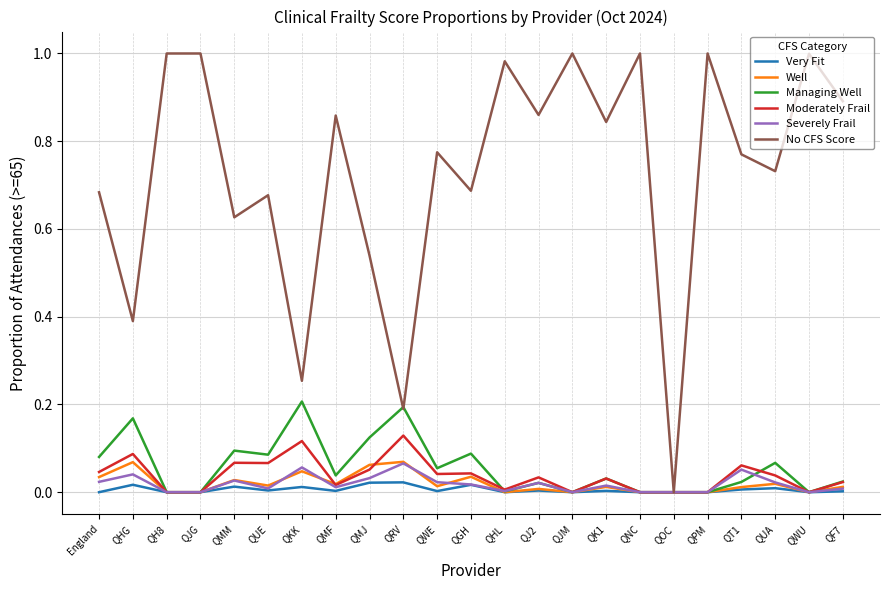

Which series has the largest range (max minus min)?

No CFS Score